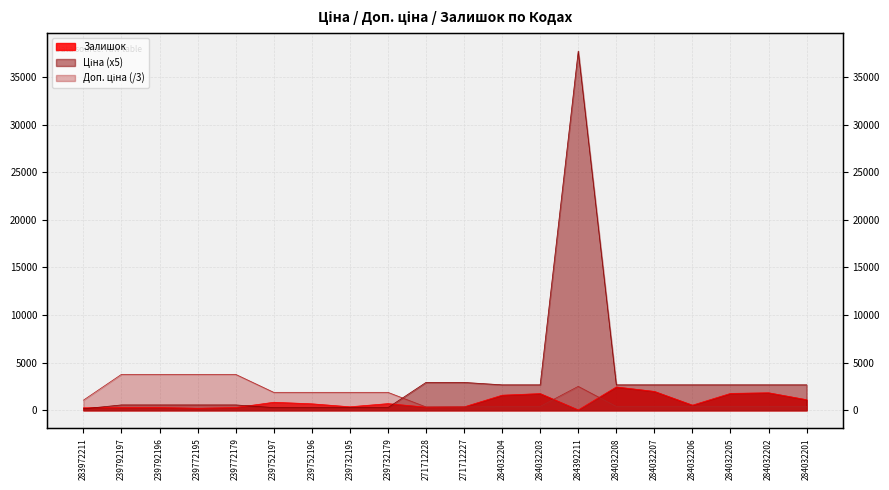

True or false: Доп. ціна and Ціна intersect in this chart.

True